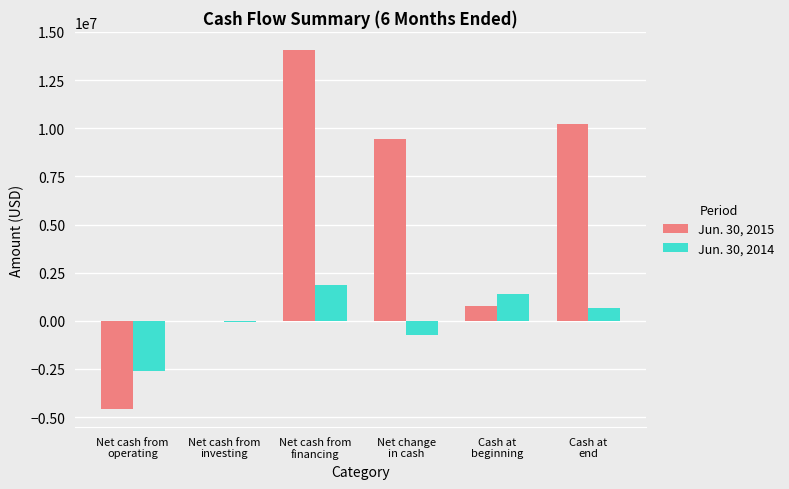

What is the sum of the Jun. 30, 2014 values at Net cash from
operating and Net change
in cash?

-3361635